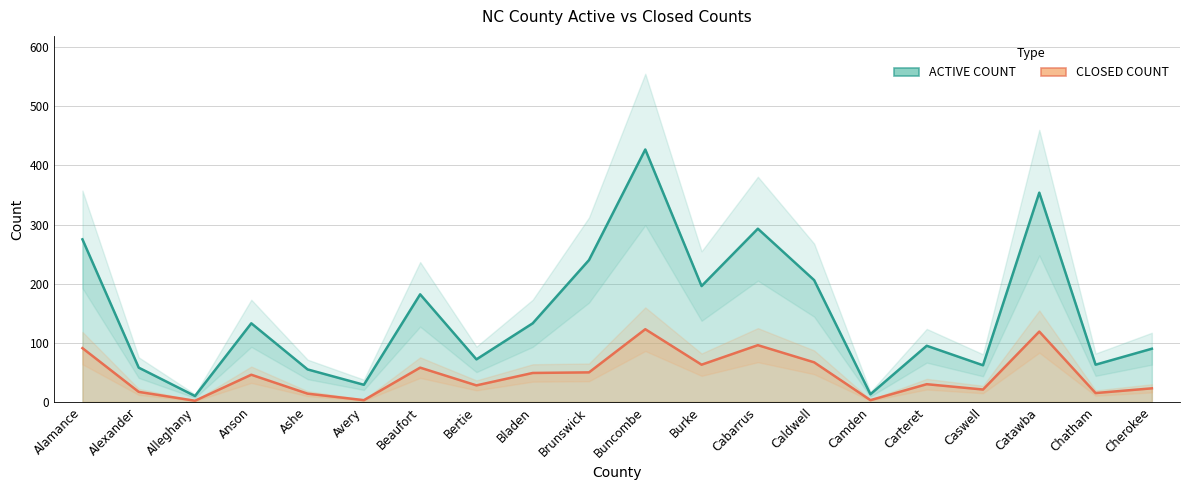

Where is the first local minimum for ACTIVE COUNT?

Alleghany